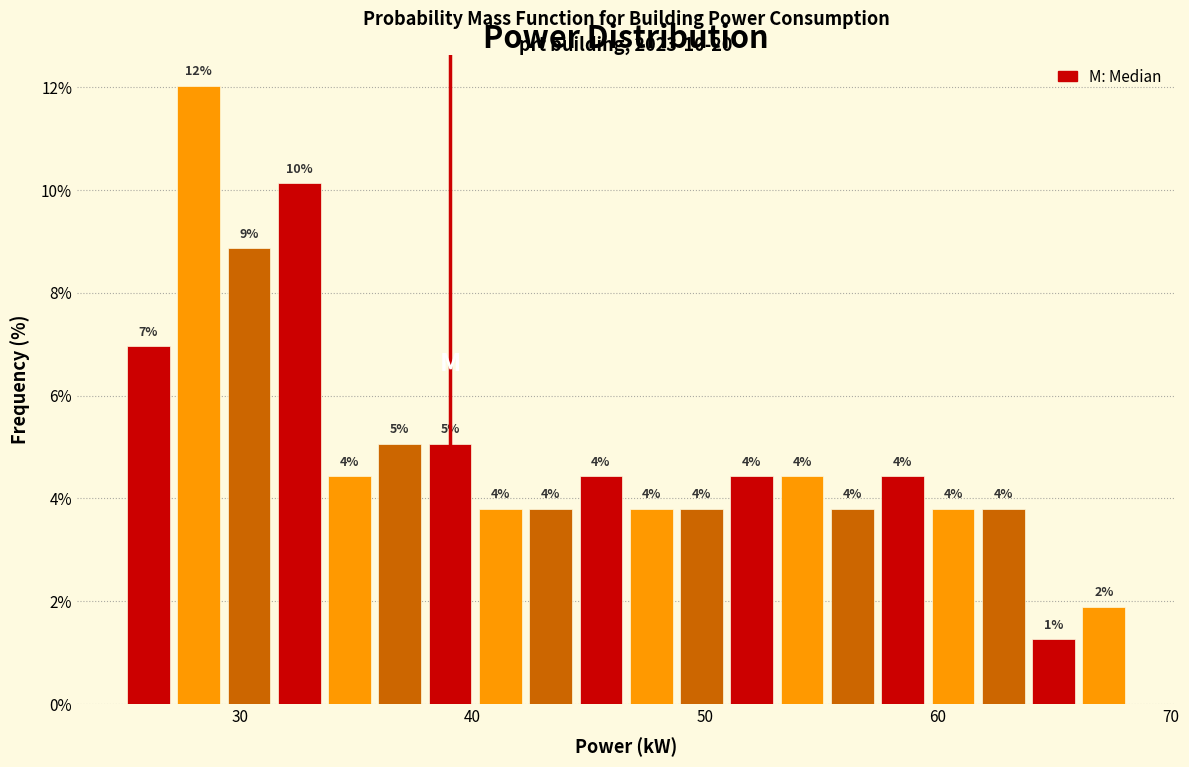

Around what value on the x-axis is the tallest bar? Give the approximate position of its centre, as read against the axis.

28